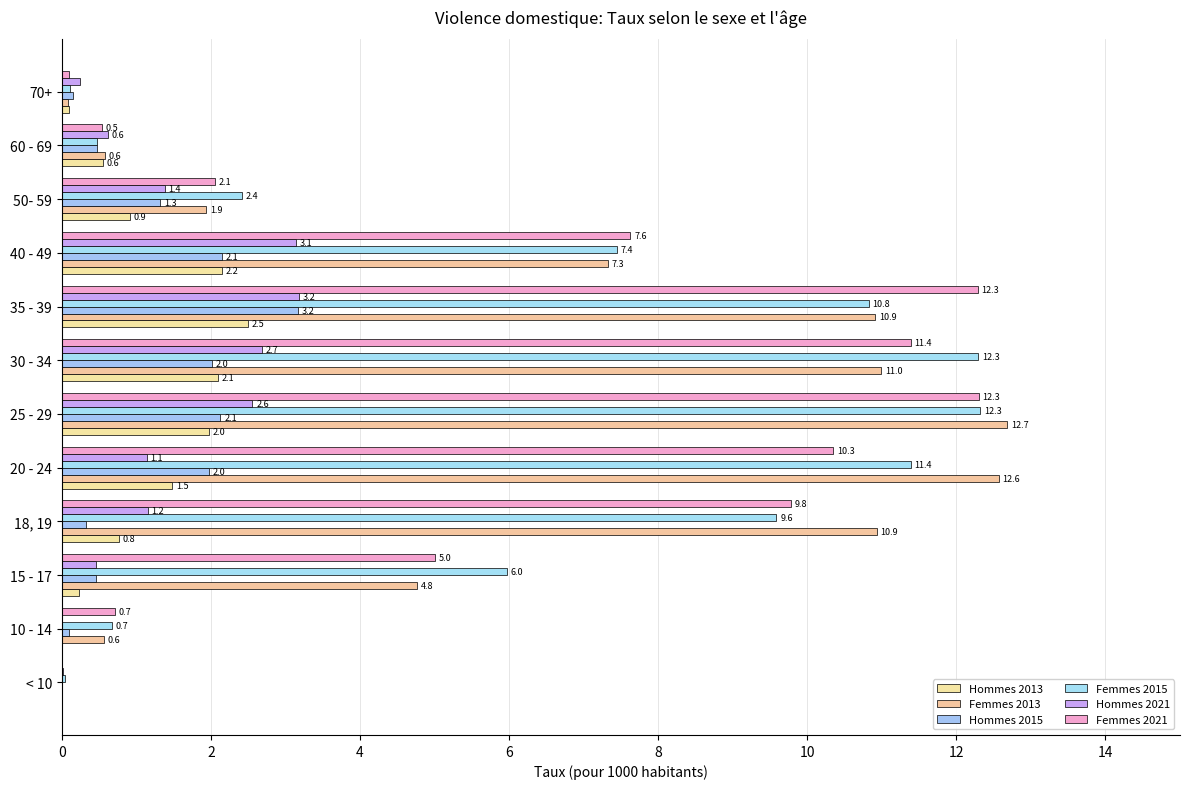

How many positive values does the Hommes 2021 series have?

11